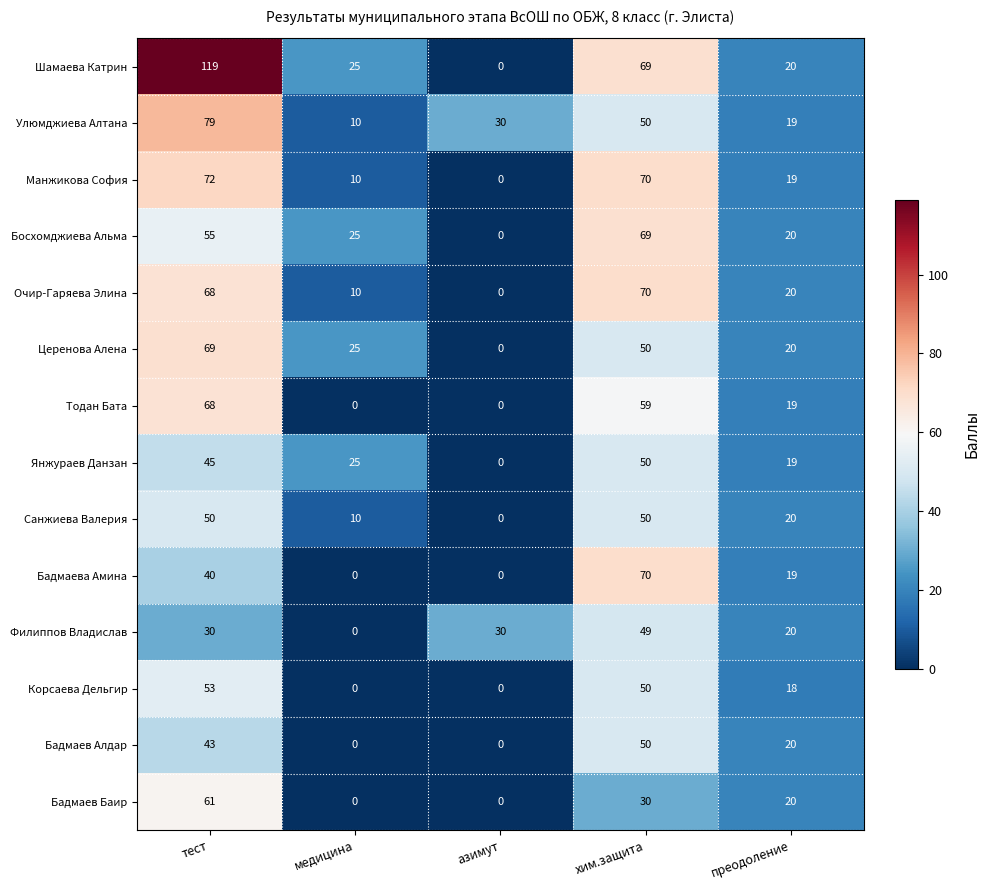

Where does the Корсаева Дельгир series first go above 18?

тест